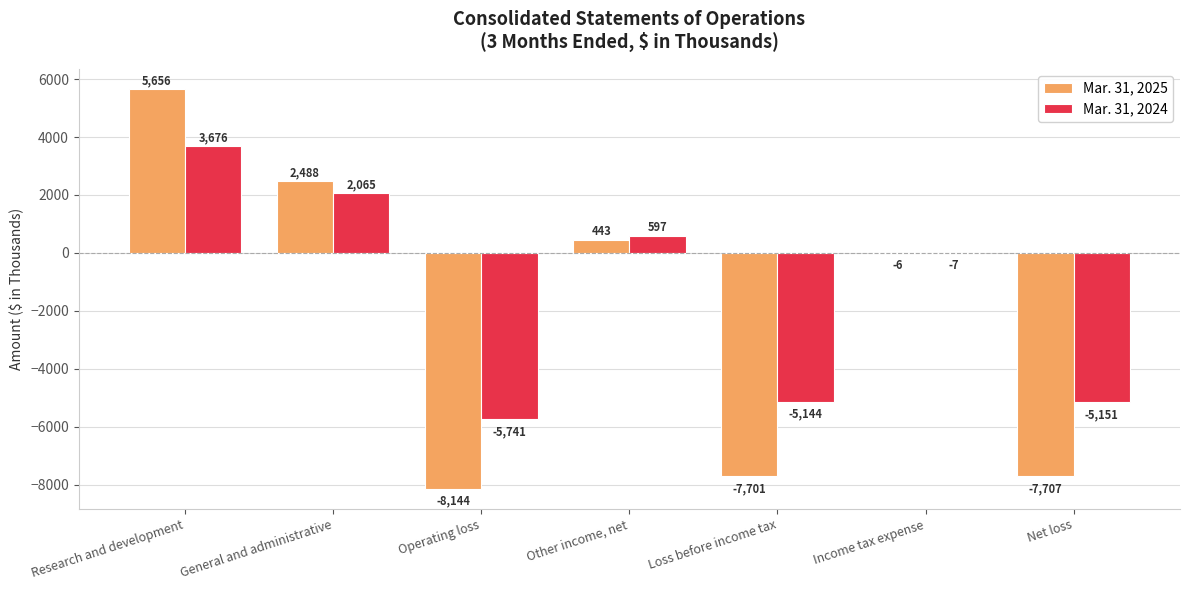

Reading right to left, transcribe all the data shown in this chart.

Mar. 31, 2025: Net loss=-7707	Income tax expense=-6	Loss before income tax=-7701	Other income, net=443	Operating loss=-8144	General and administrative=2488	Research and development=5656
Mar. 31, 2024: Net loss=-5151	Income tax expense=-7	Loss before income tax=-5144	Other income, net=597	Operating loss=-5741	General and administrative=2065	Research and development=3676